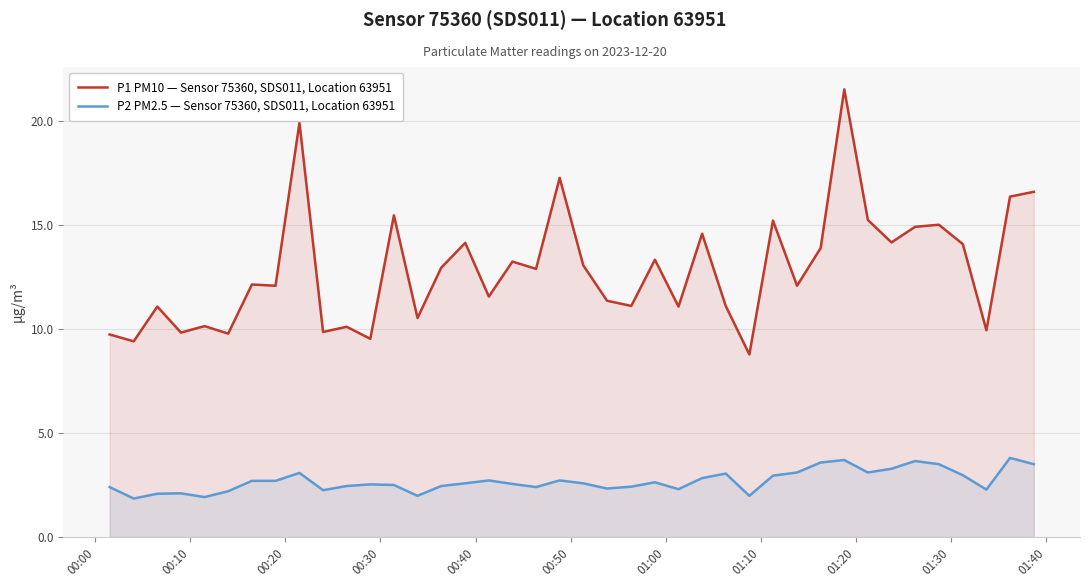

Which series has the largest range (max minus min)?

P1 PM10 — Sensor 75360, SDS011, Location 63951